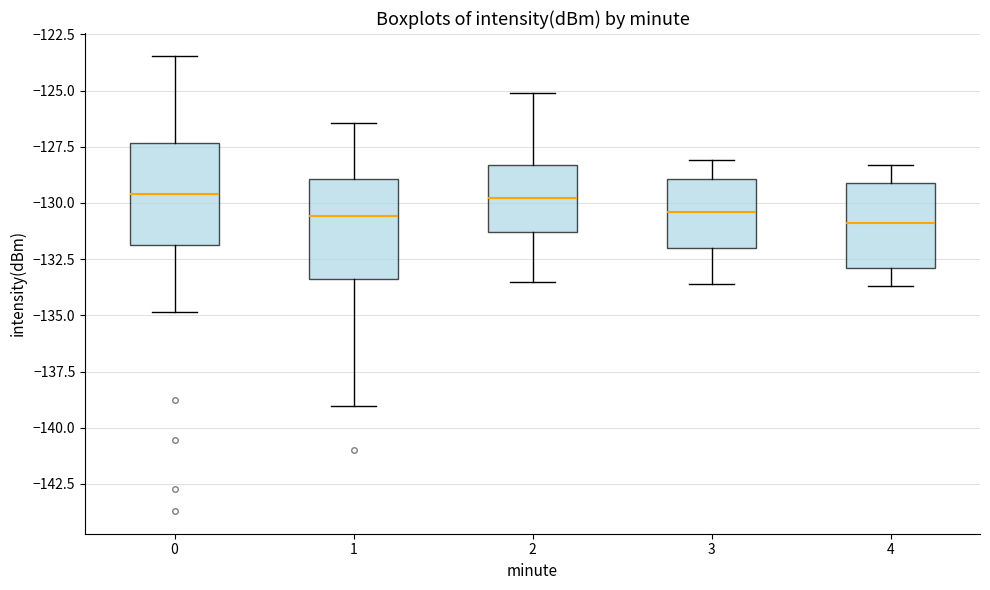

Reading left to right, read every box against the y-axis: the position of its median line, the range the box covers, and the ends of its whiskers. The values are not printed on the chart, so give them approximately, as read against the axis.

0: median -129.5, box -132.0 to -127.5, whiskers -135.0 to -123.5
1: median -130.5, box -133.5 to -129.0, whiskers -139.0 to -126.5
2: median -130.0, box -131.5 to -128.5, whiskers -133.5 to -125.0
3: median -130.5, box -132.0 to -129.0, whiskers -133.5 to -128.0
4: median -131.0, box -133.0 to -129.0, whiskers -133.5 to -128.5